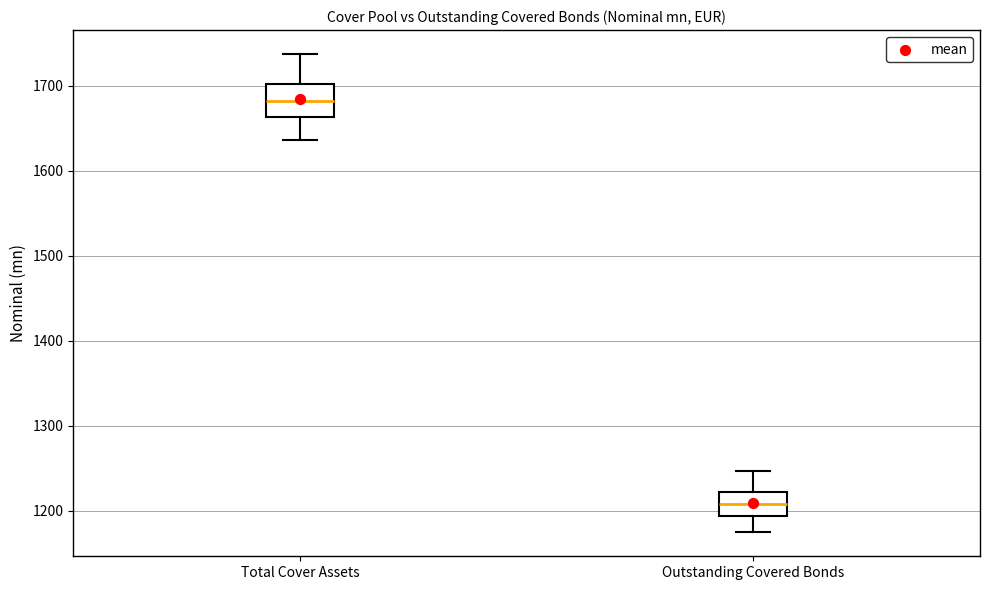

Comparing the boxes themselves (not the whiskers), which one is the tallest?

Total Cover Assets